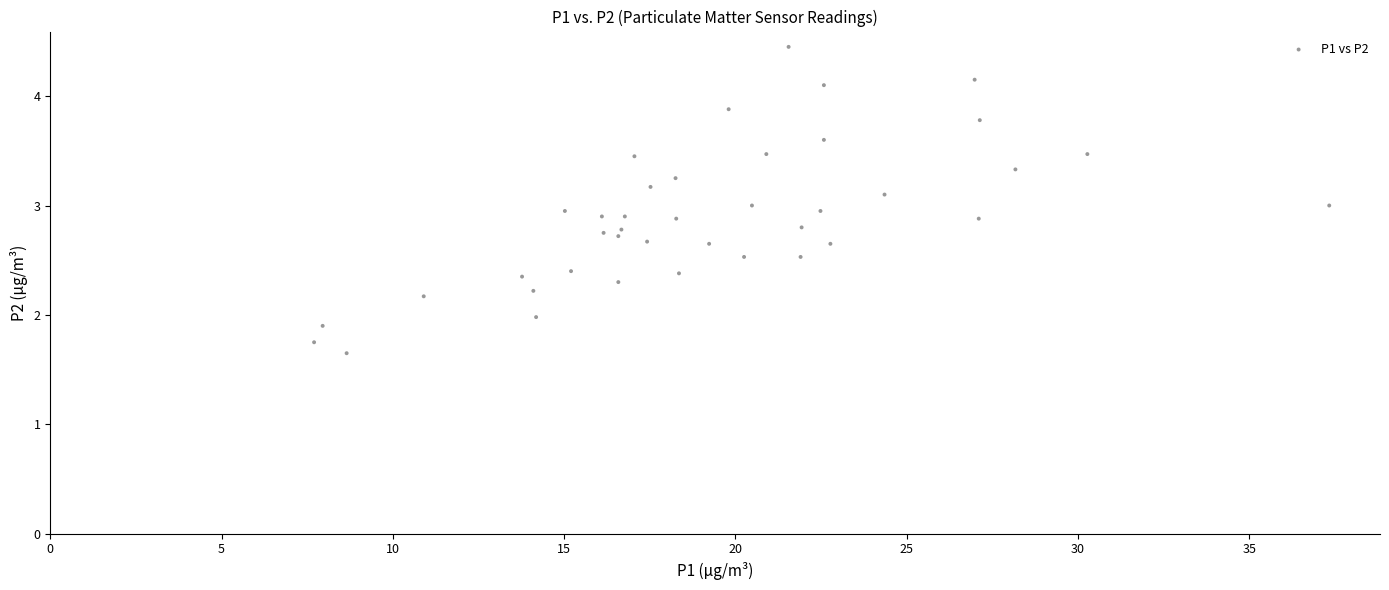

What is the range of X values (max minus min)?

29.6